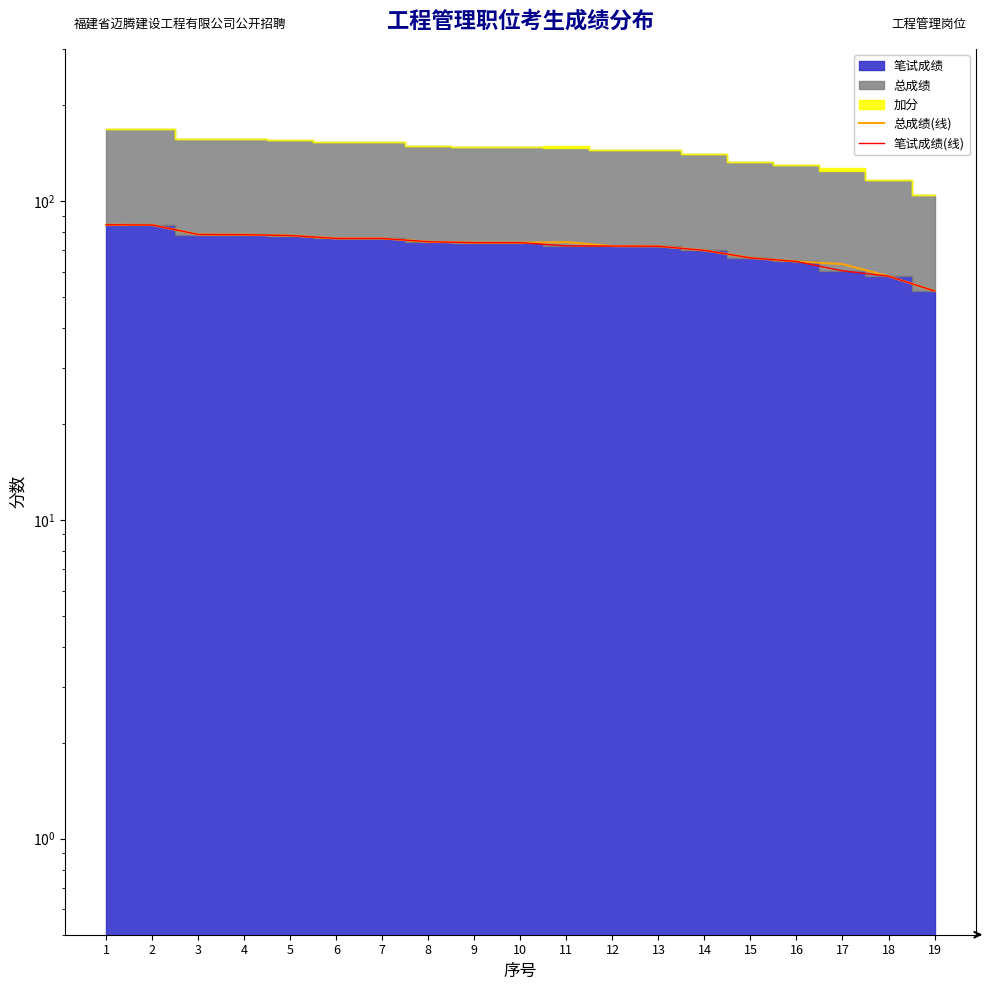

True or false: 笔试成绩(线) and 总成绩(线) intersect in this chart.

False